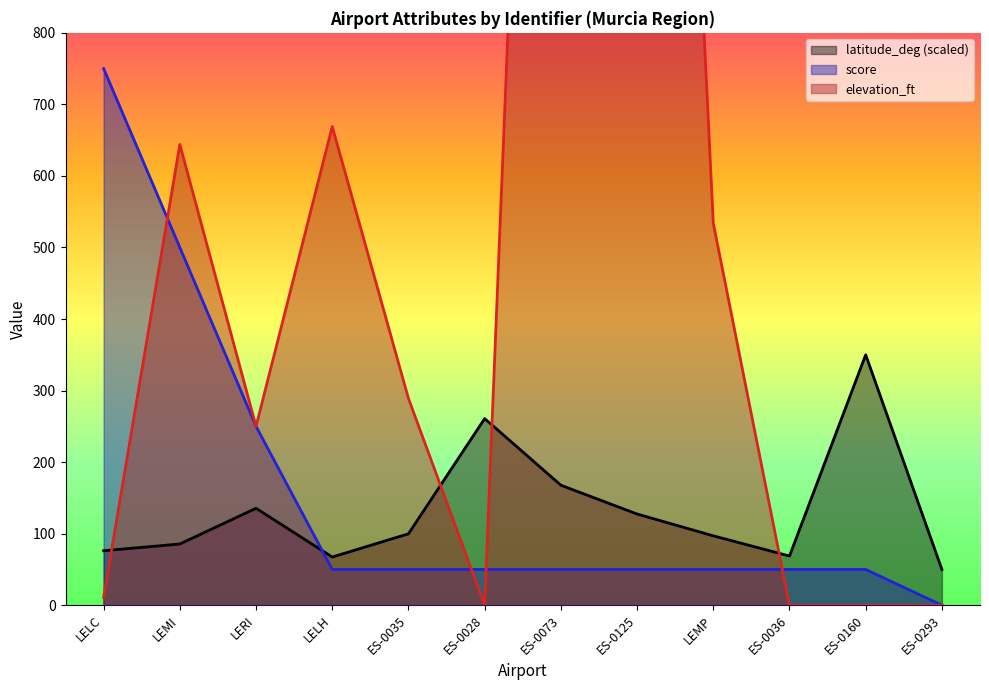

Does the chart display data point markers on the line(s)?

No